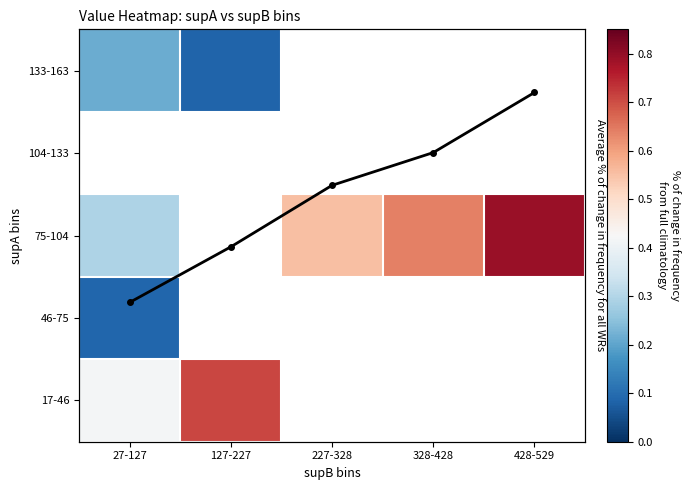

Which label corresponds to the smallest value in the chart?

127-227